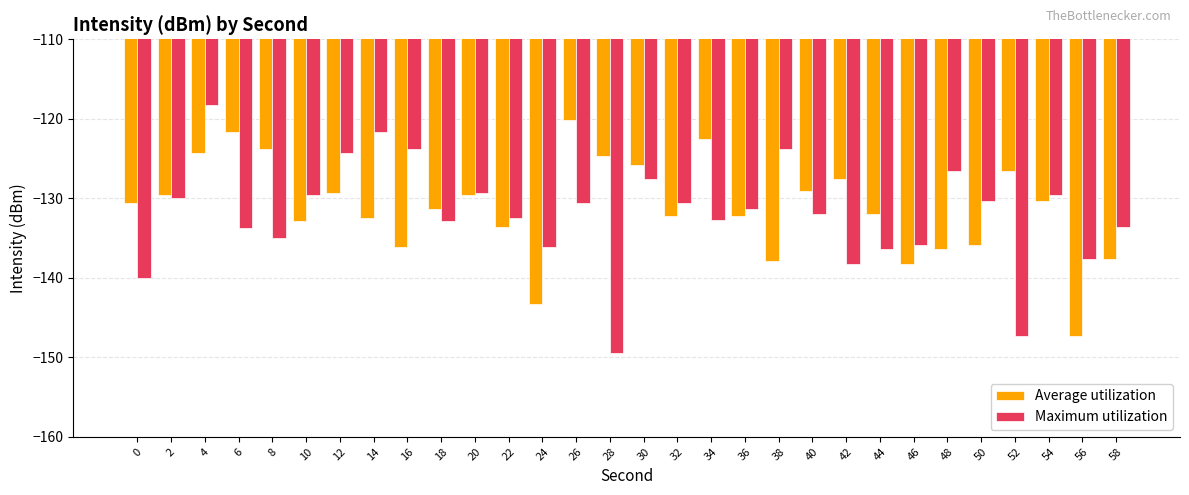

What is the sum of the Maximum utilization values at 28 and 26?

-280.1